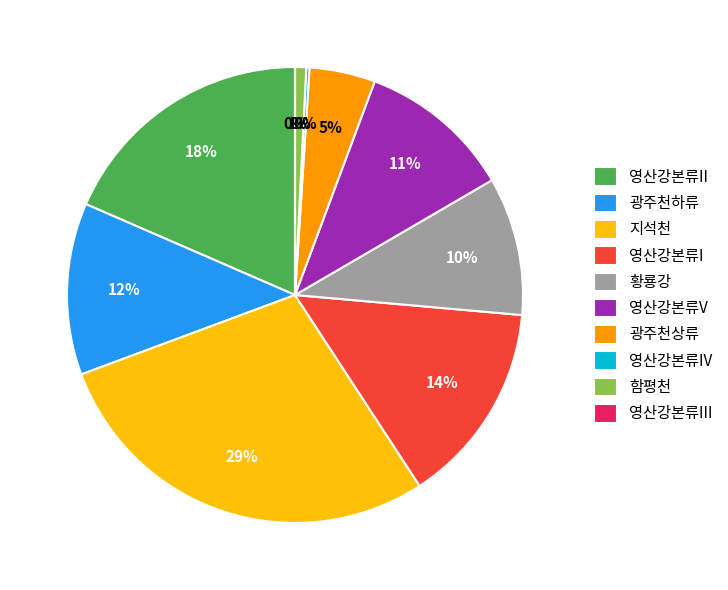

Does 황룡강 represent more than half of the total?

No